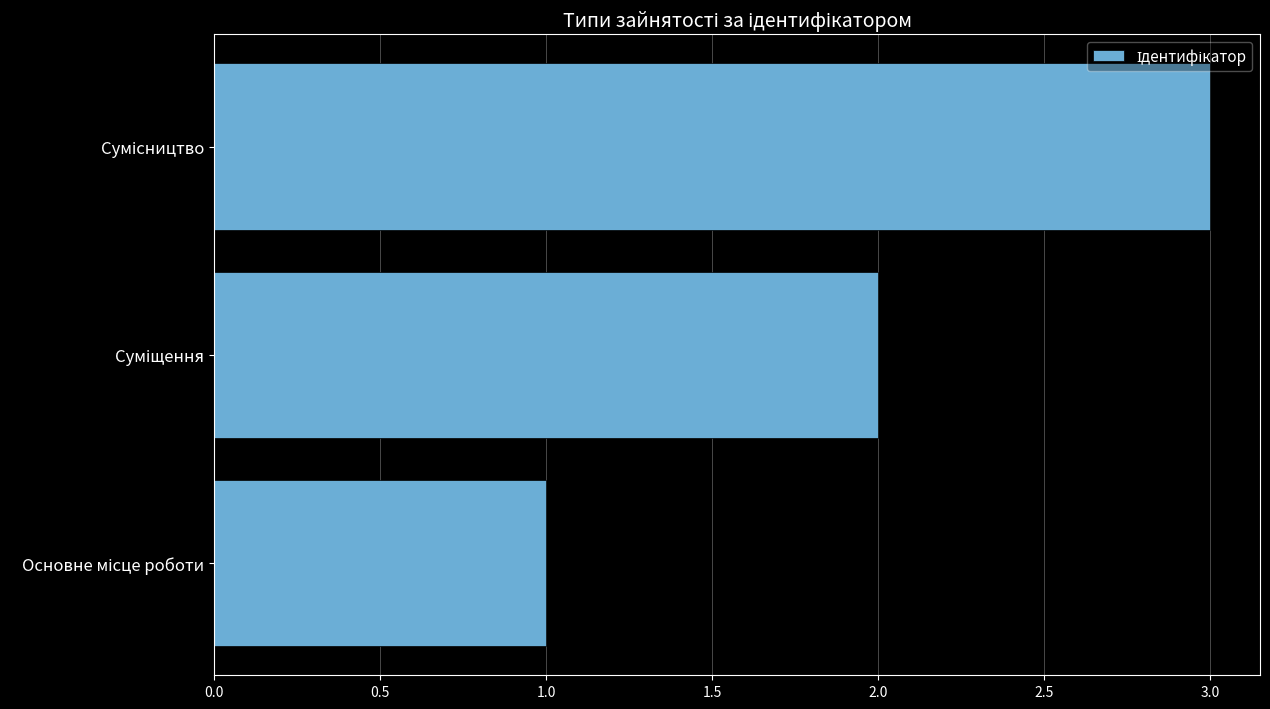

What is the average value?

2